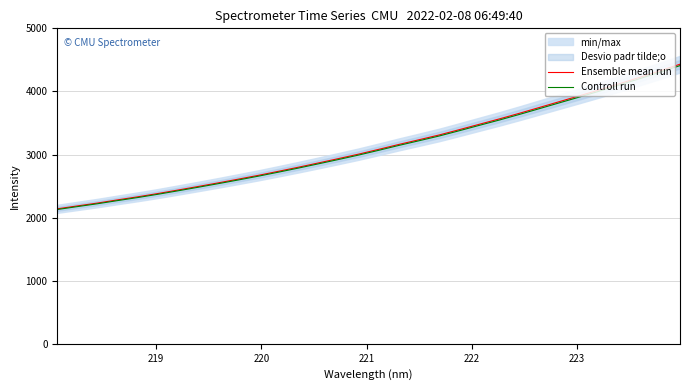

Does the chart have visible grid lines?

Yes